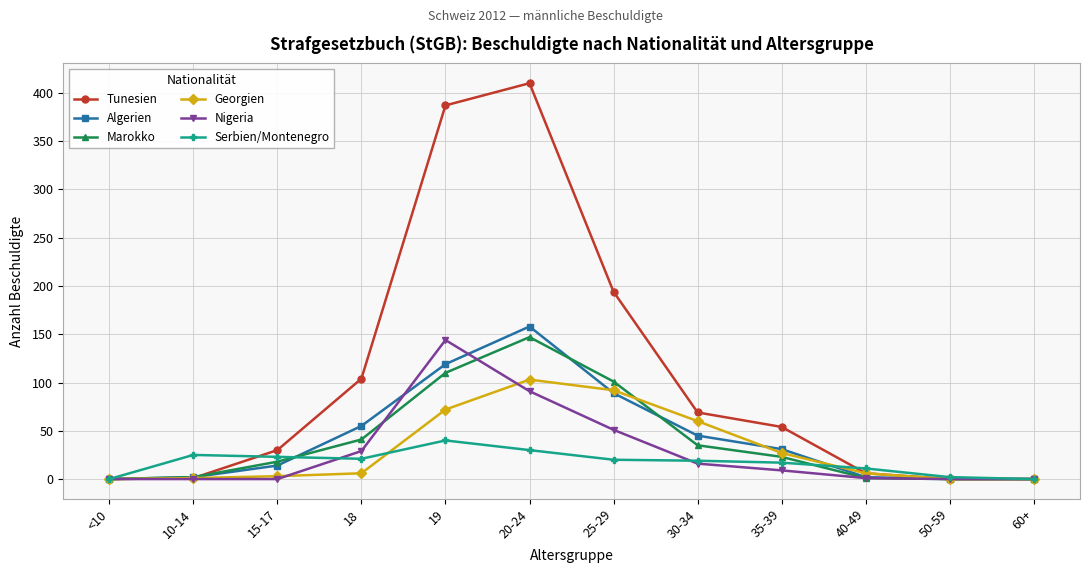

What is the total value across all series at 20-24?

939